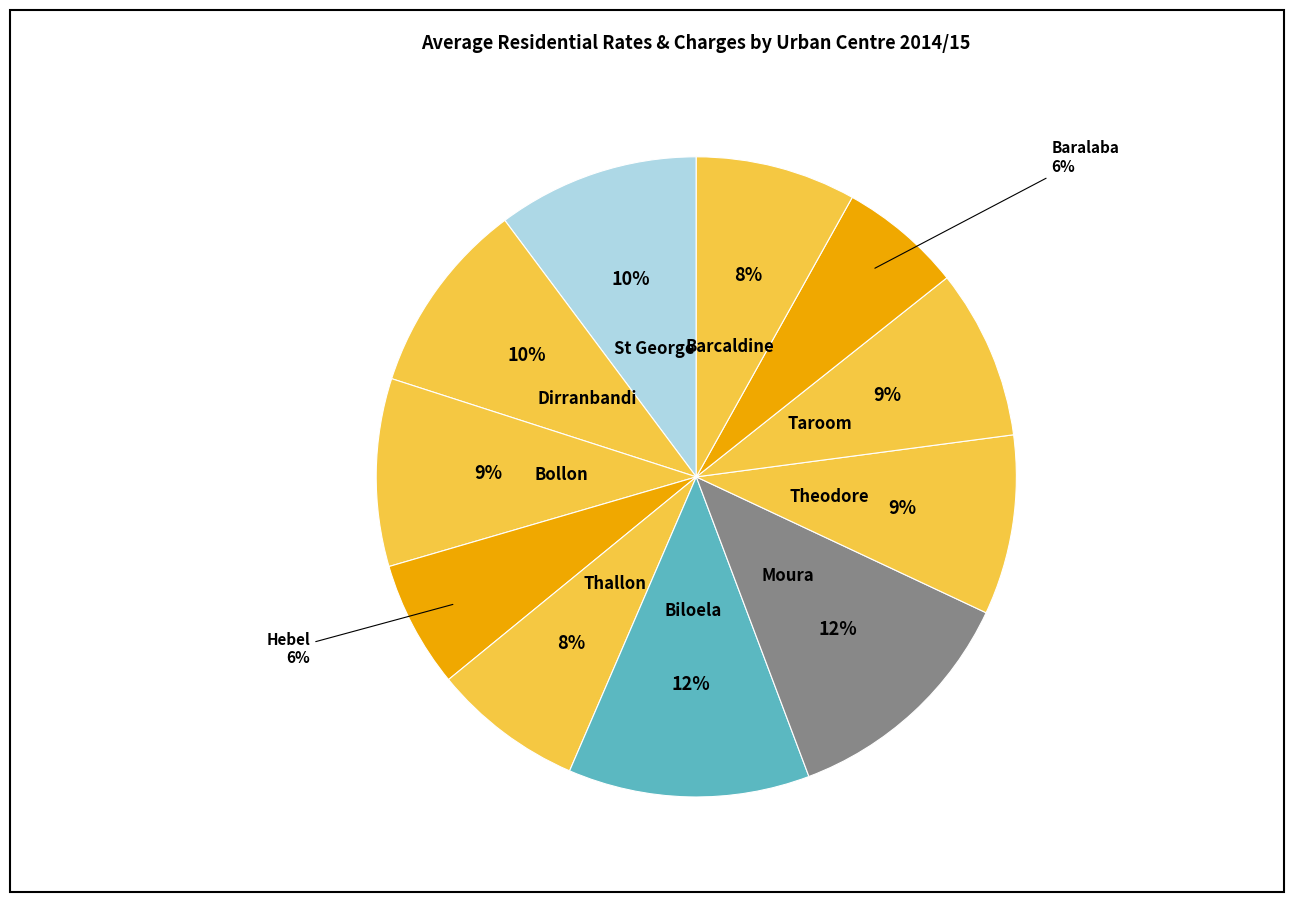

To the nearest percent, what percentage of the pie is Baralaba?

6%